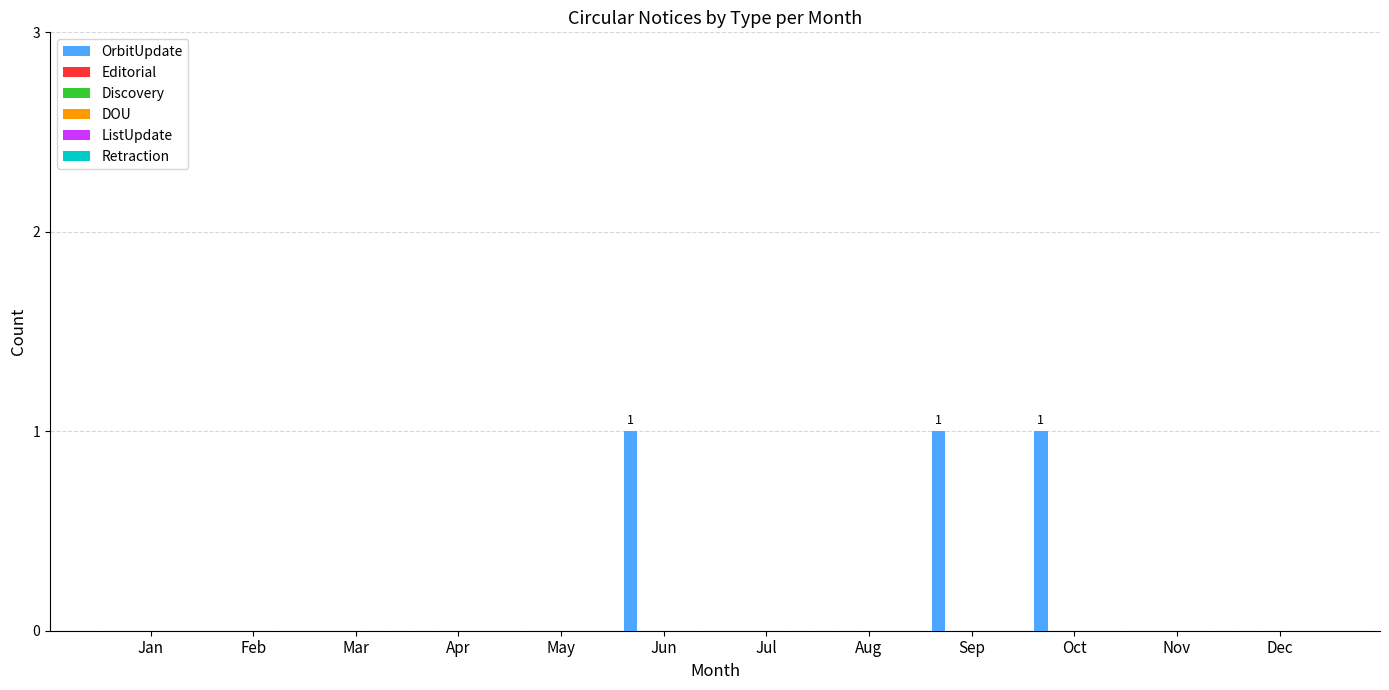

What is the sum of all values?

3